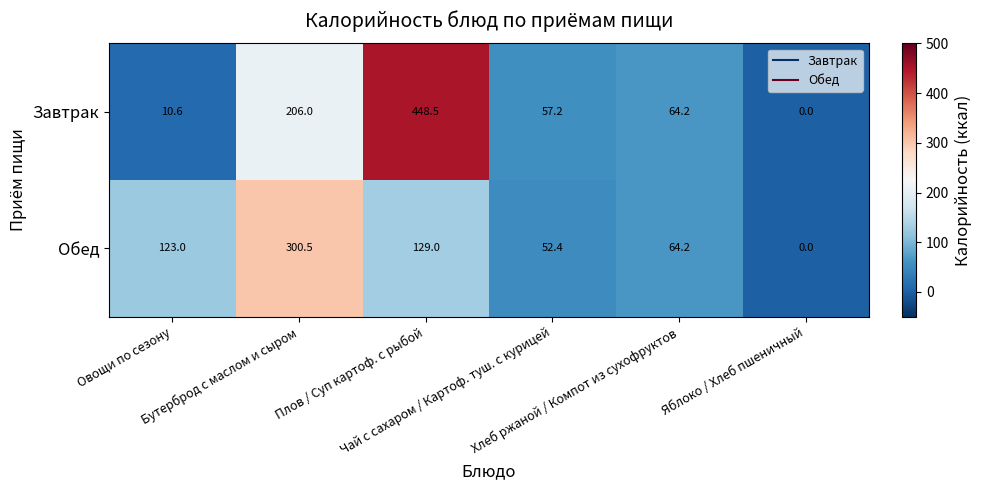

What is the greatest value displayed?

448.5